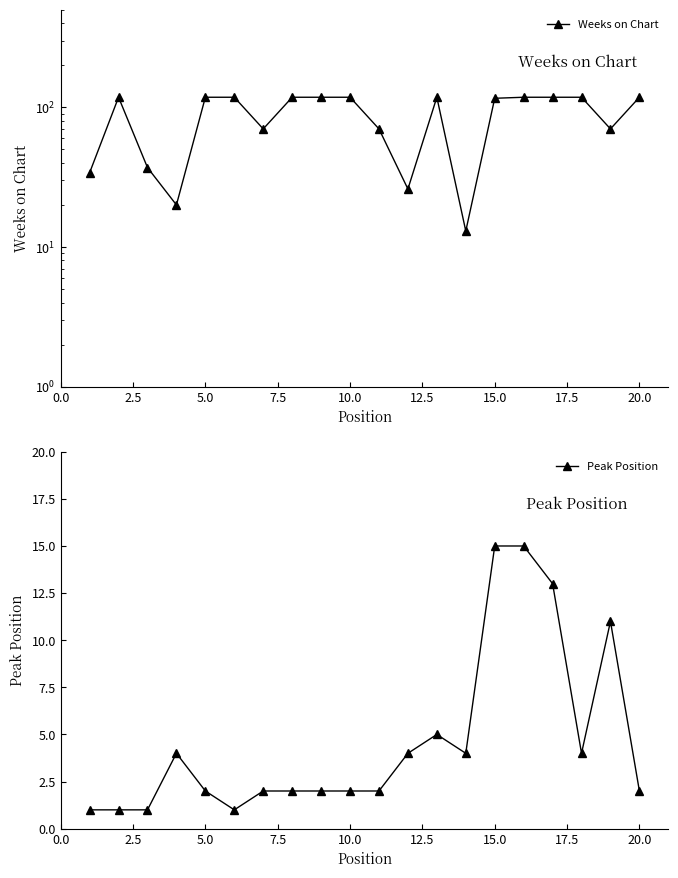

What is the maximum value for Peak Position?

15